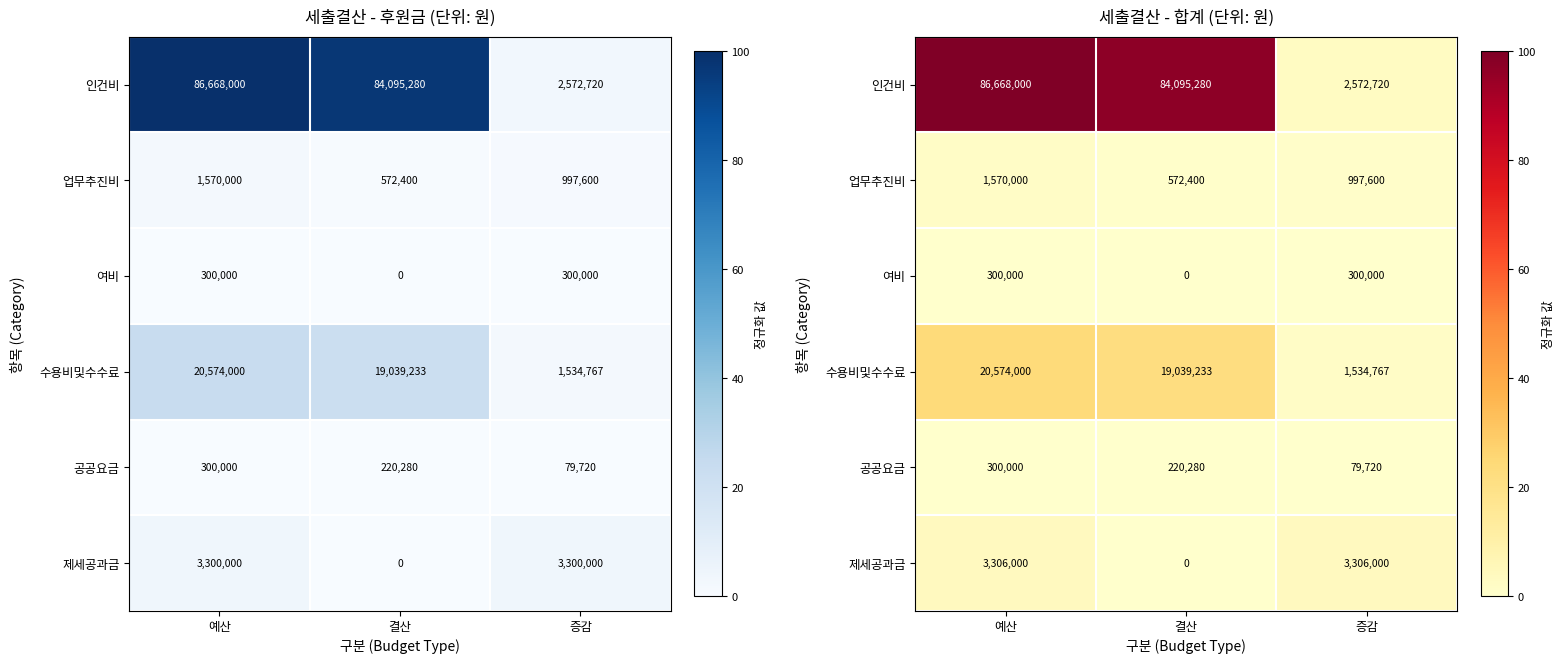

Where does the 업무추진비 series first go above 1?

예산